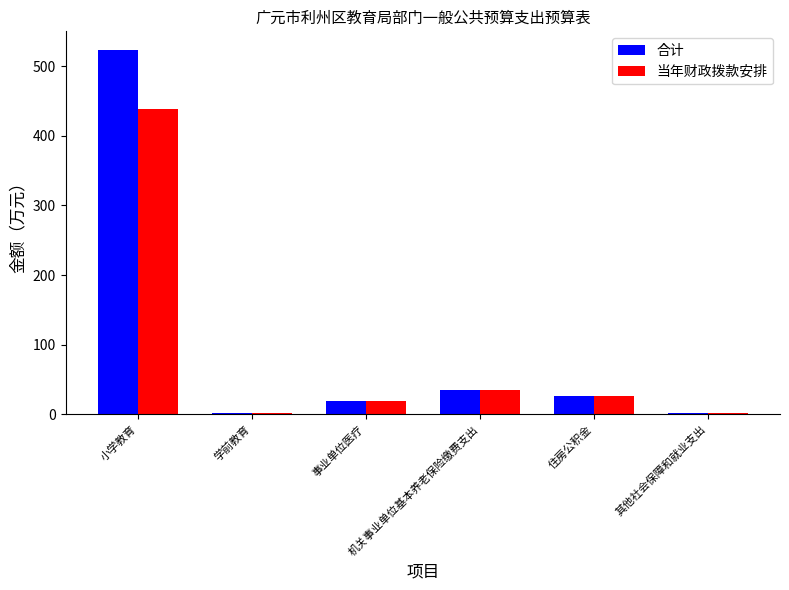

Is it true that 当年财政拨款安排 equals 18.5 at 事业单位医疗?

True